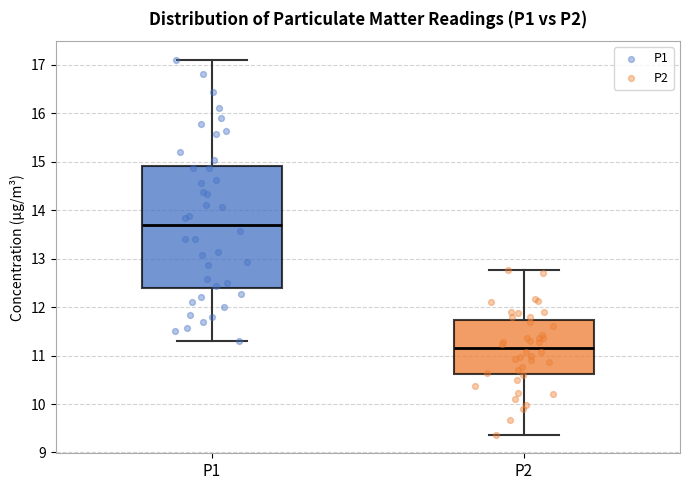

Reading left to right, transcribe this box plot: for each box, give where its median line is, the range the box spans, and where its two whiskers end, as read against the y-axis. The values are not printed on the chart, so give them approximately, as read against the axis.

P1: median 13.7, box 12.4 to 14.9, whiskers 11.3 to 17.1
P2: median 11.2, box 10.6 to 11.7, whiskers 9.4 to 12.8